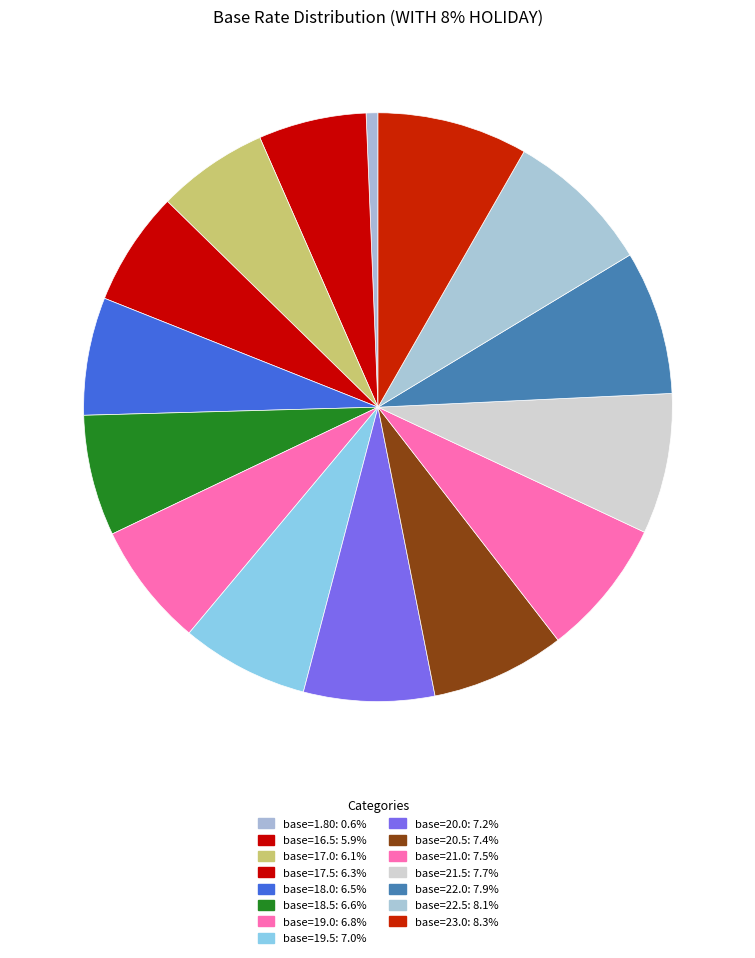

What is the smallest slice in the pie chart?

1.7979